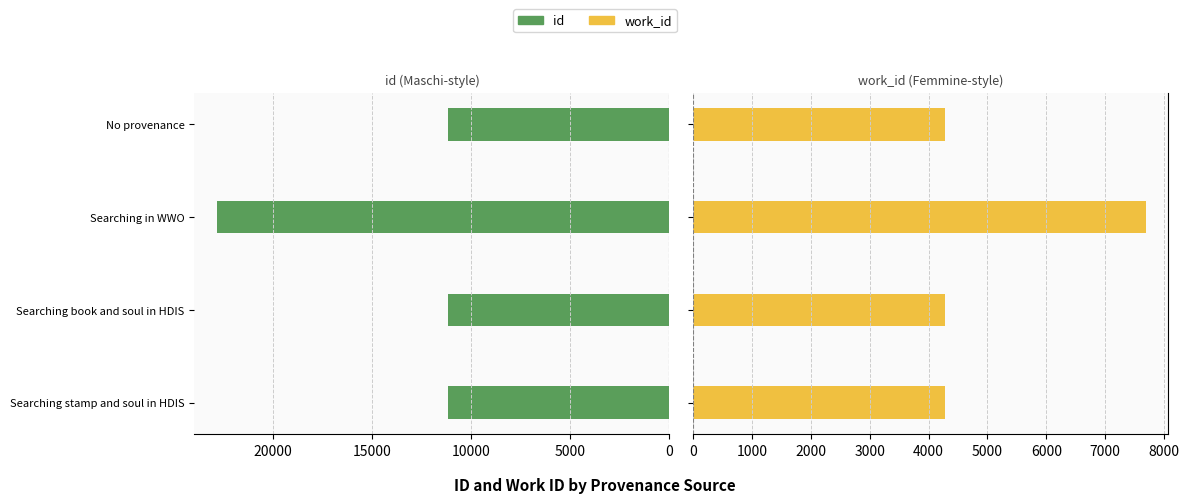

The value of work_id at Searching in WWO is 3302. True or false?

False